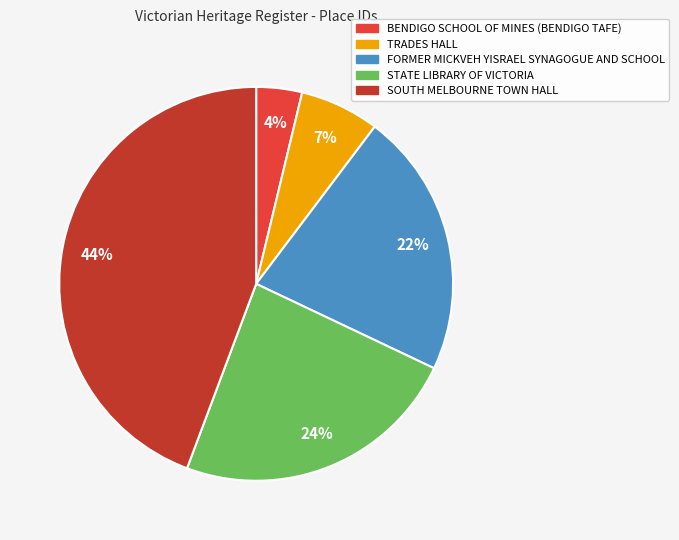

Which slice is the smallest?

BENDIGO SCHOOL OF MINES (BENDIGO TAFE)